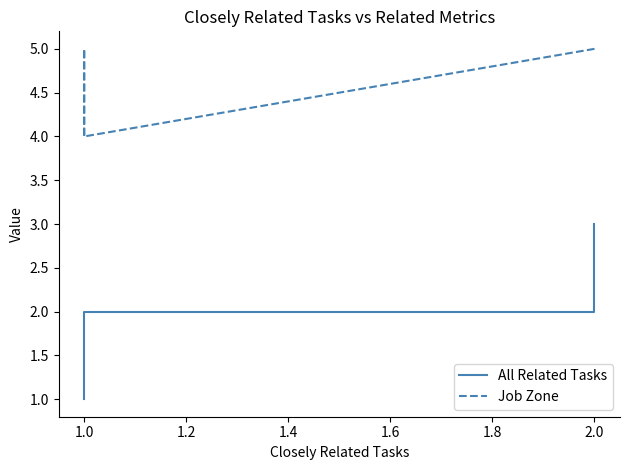

Is it true that All Related Tasks equals 1 at 1.0?

False